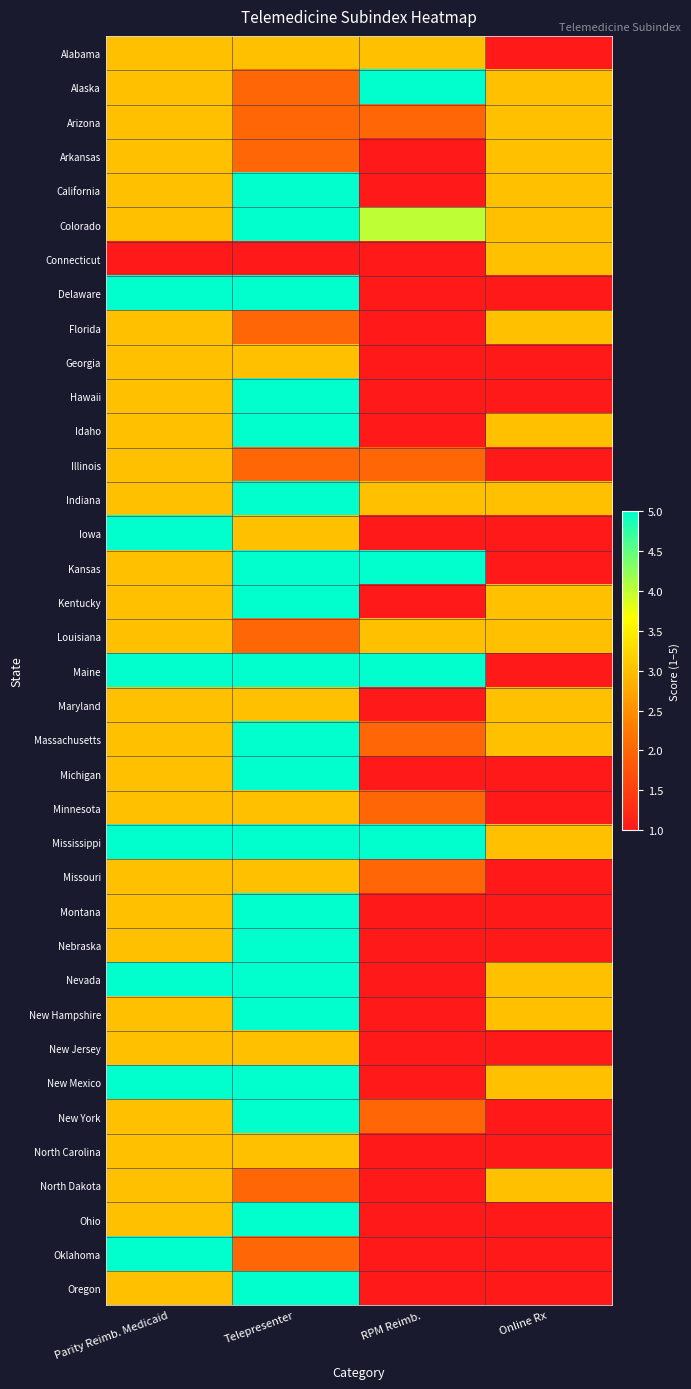

What is the greatest value displayed?

5